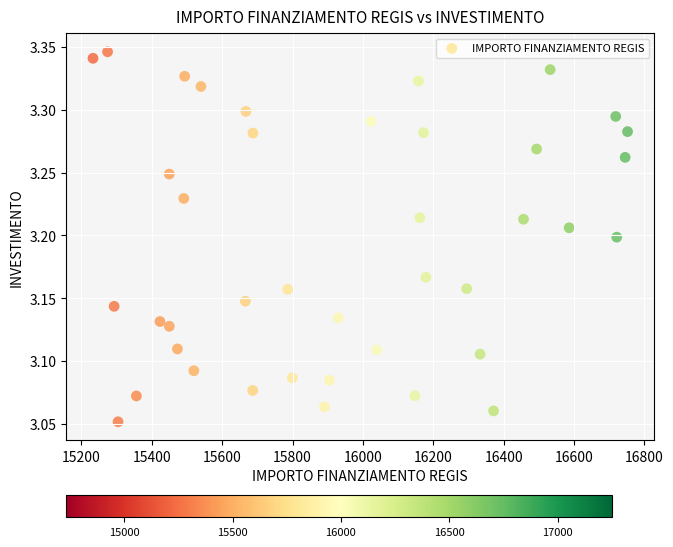

What is the range of X values (max minus min)?

1518.9